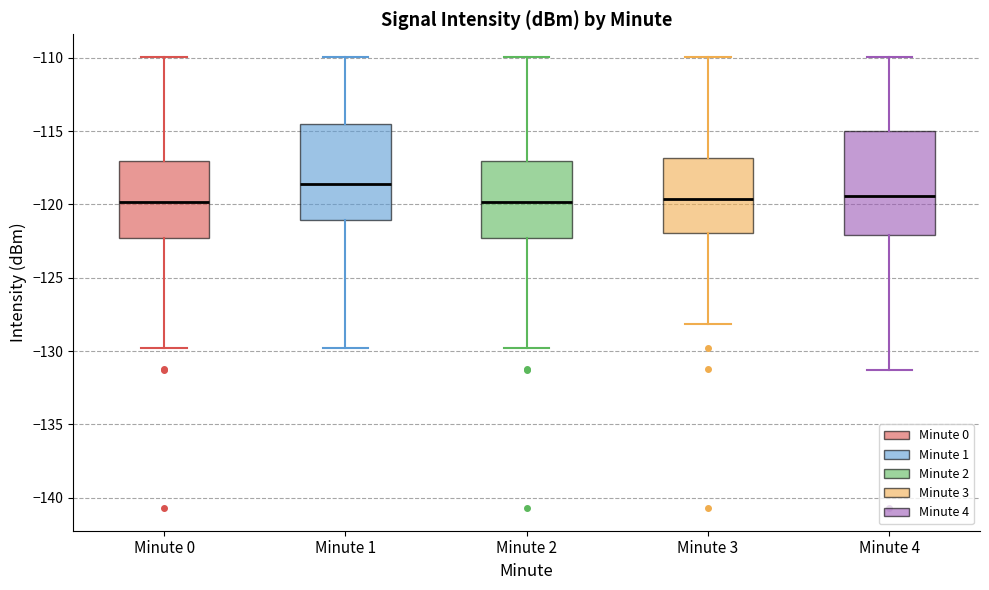

Reading left to right, transcribe this box plot: for each box, give where its median line is, the range the box spans, and where its two whiskers end, as read against the y-axis. The values are not printed on the chart, so give them approximately, as read against the axis.

Minute 0: median -120.0, box -122.5 to -117.0, whiskers -130.0 to -110.0
Minute 1: median -118.5, box -121.0 to -114.5, whiskers -130.0 to -110.0
Minute 2: median -120.0, box -122.5 to -117.0, whiskers -130.0 to -110.0
Minute 3: median -119.5, box -122.0 to -117.0, whiskers -128.0 to -110.0
Minute 4: median -119.5, box -122.0 to -115.0, whiskers -131.5 to -110.0